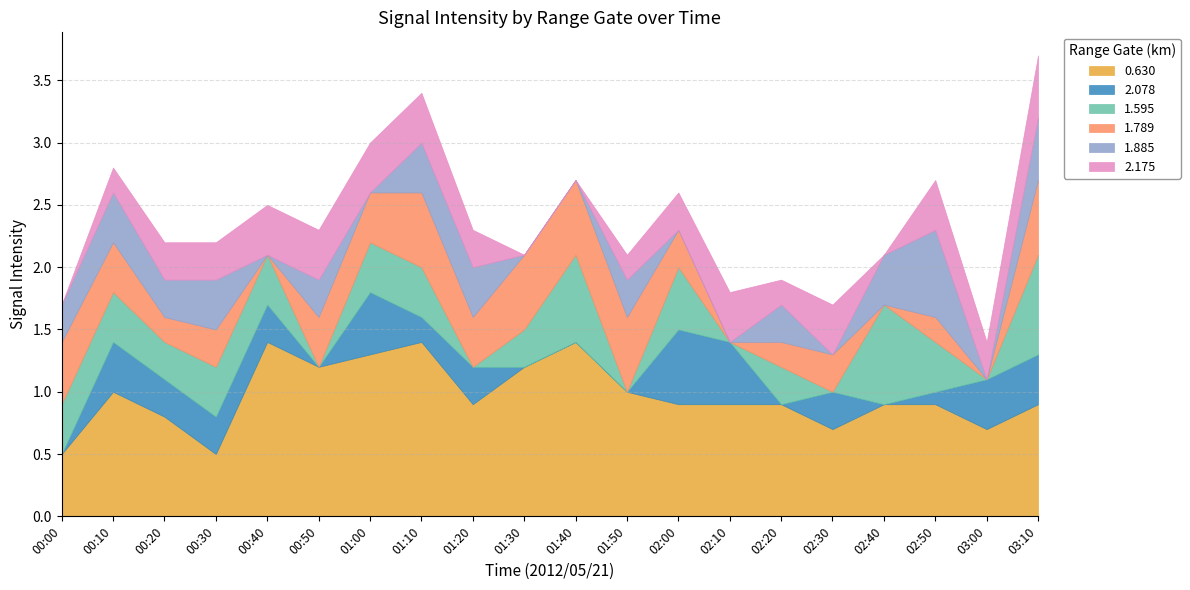

True or false: 2.175 and 1.595 intersect in this chart.

True